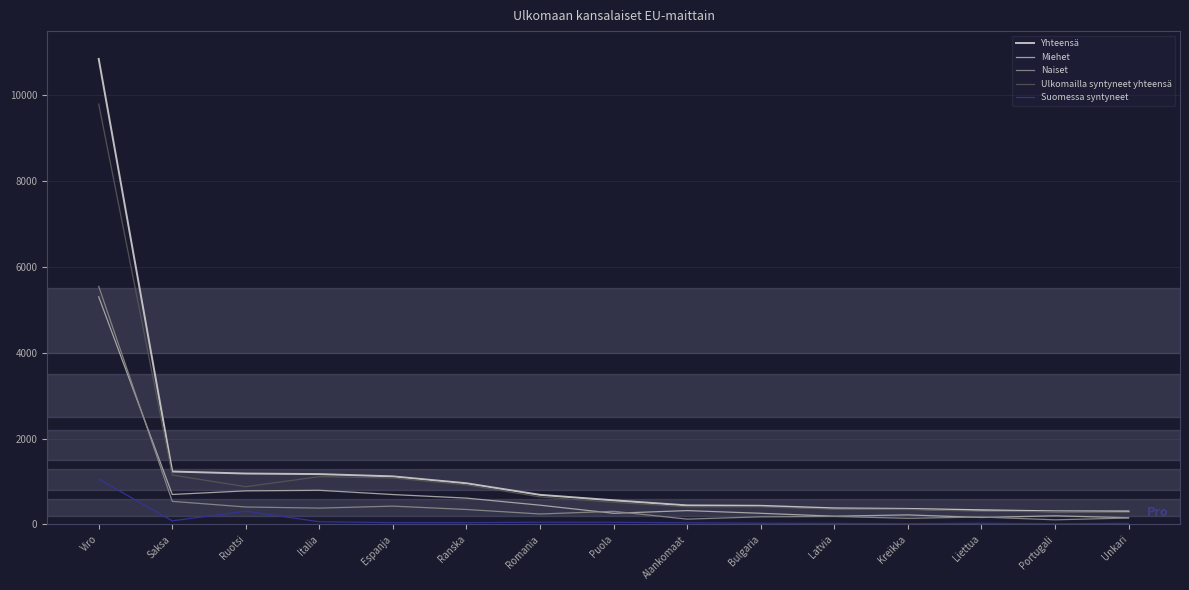

Is the value of Yhteensä at Ranska greater than the value of Ulkomailla syntyneet yhteensä at Liettua?

Yes